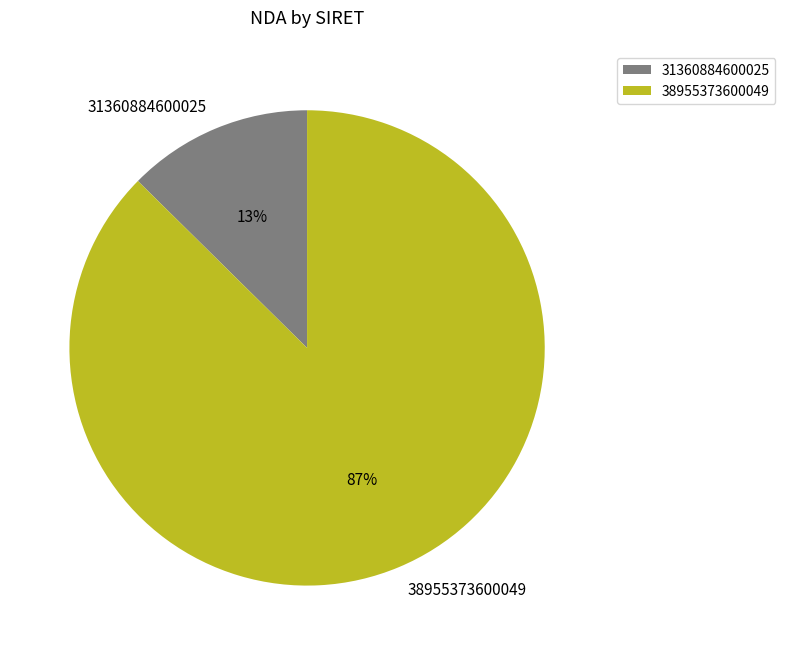

Between 31360884600025 and 38955373600049, which is larger?

38955373600049